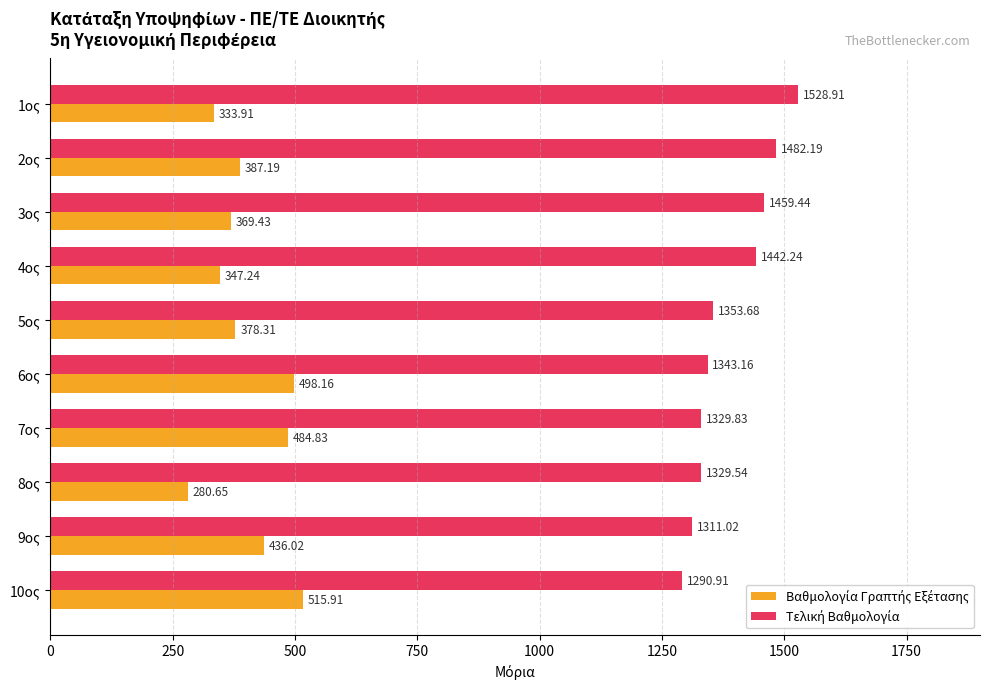

What is the total value across all series at 4ος?

1789.5